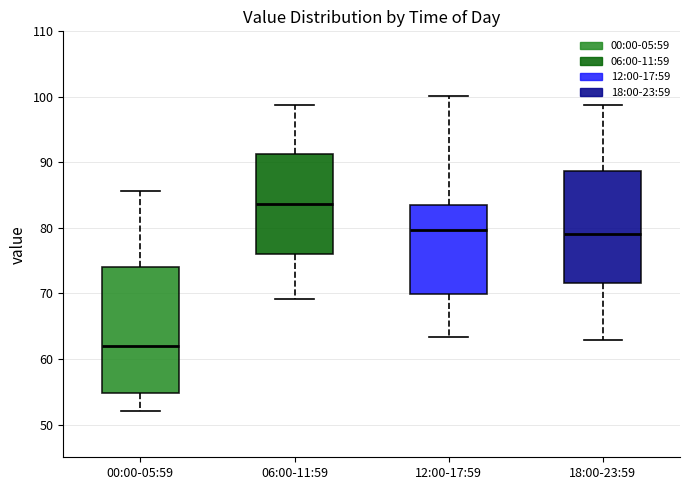

Reading left to right, read every box against the y-axis: the position of its median line, the range the box covers, and the ends of its whiskers. The values are not printed on the chart, so give them approximately, as read against the axis.

00:00-05:59: median 62, box 55 to 74, whiskers 52 to 86
06:00-11:59: median 84, box 76 to 91, whiskers 69 to 99
12:00-17:59: median 80, box 70 to 84, whiskers 63 to 100
18:00-23:59: median 79, box 72 to 89, whiskers 63 to 99